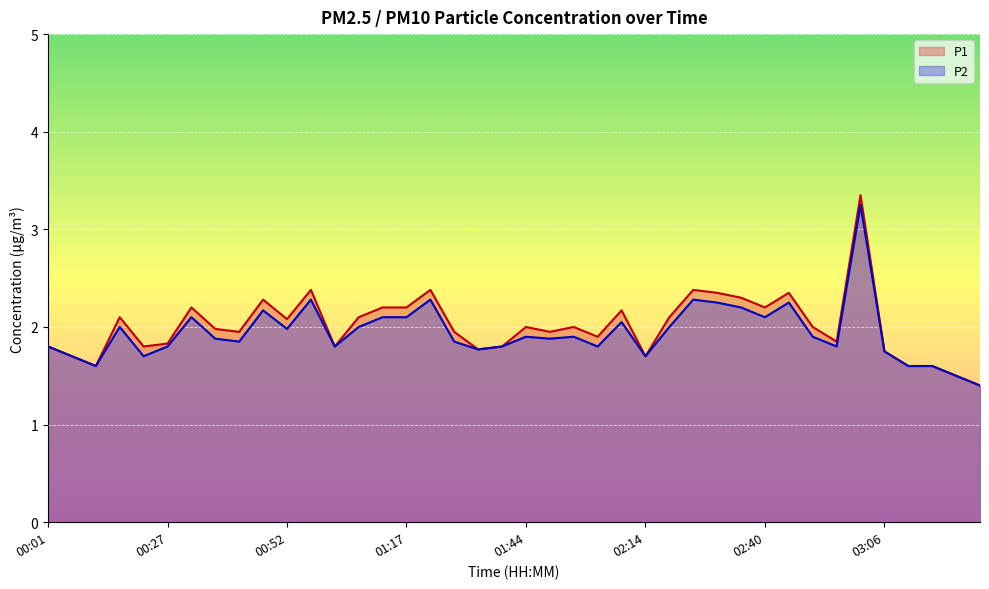

Where is the first local maximum for P1?

00:17